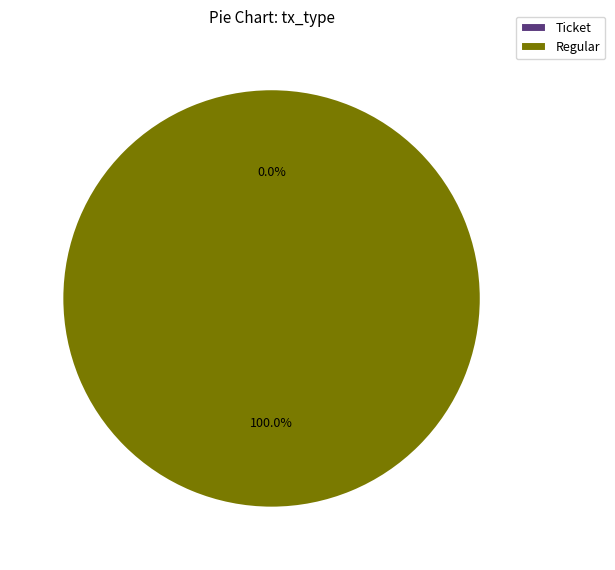

To the nearest percent, what percentage of the pie is Regular?

100%